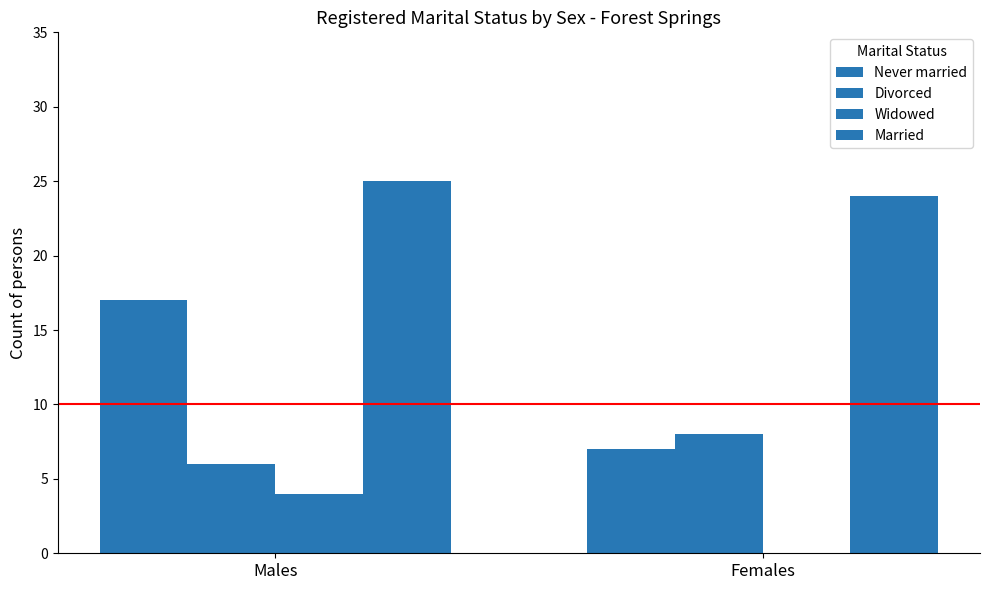

Reading right to left, extract all data points from this chart.

Never married: Females=7	Males=17
Divorced: Females=8	Males=6
Widowed: Females=0	Males=4
Married: Females=24	Males=25